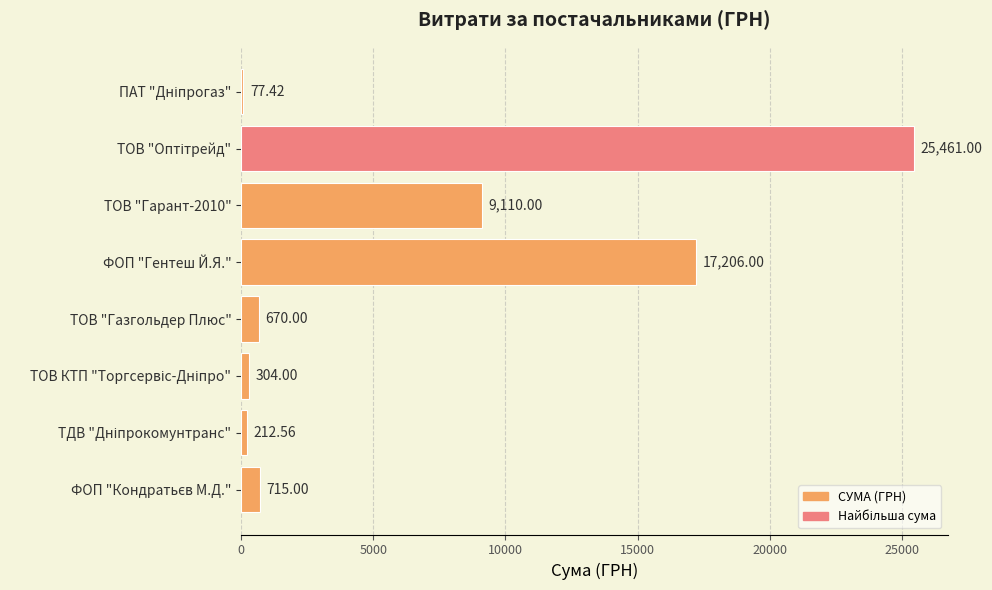

What is the sum of all values?

53756.0